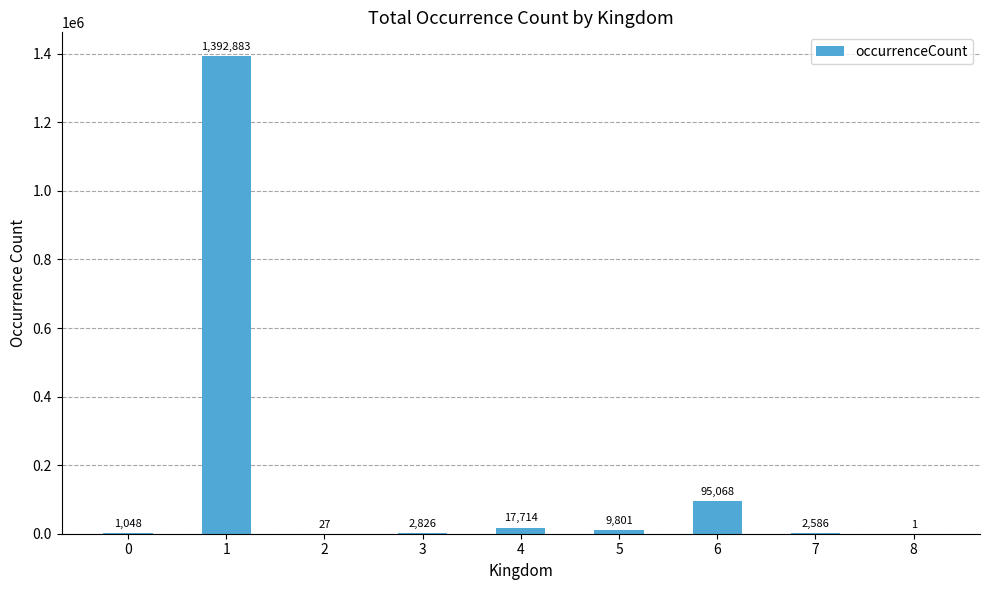

True or false: the data shows 27 at 2.

True